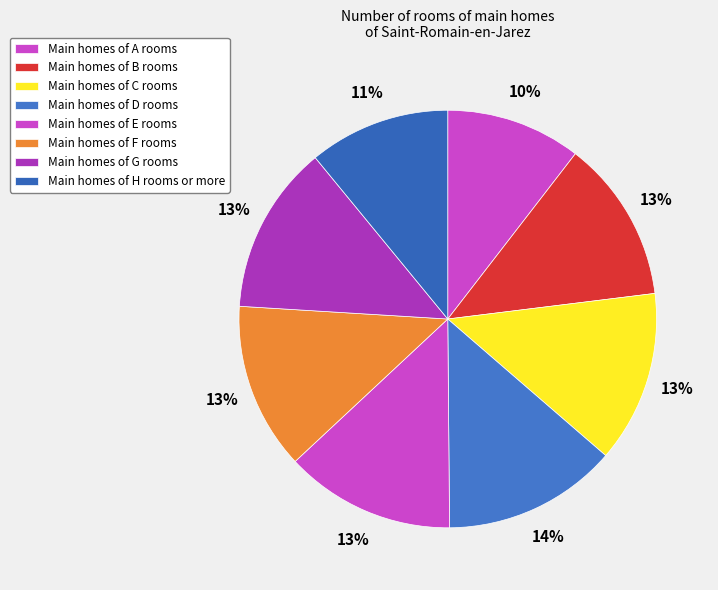

How many slices are in this pie chart?

8